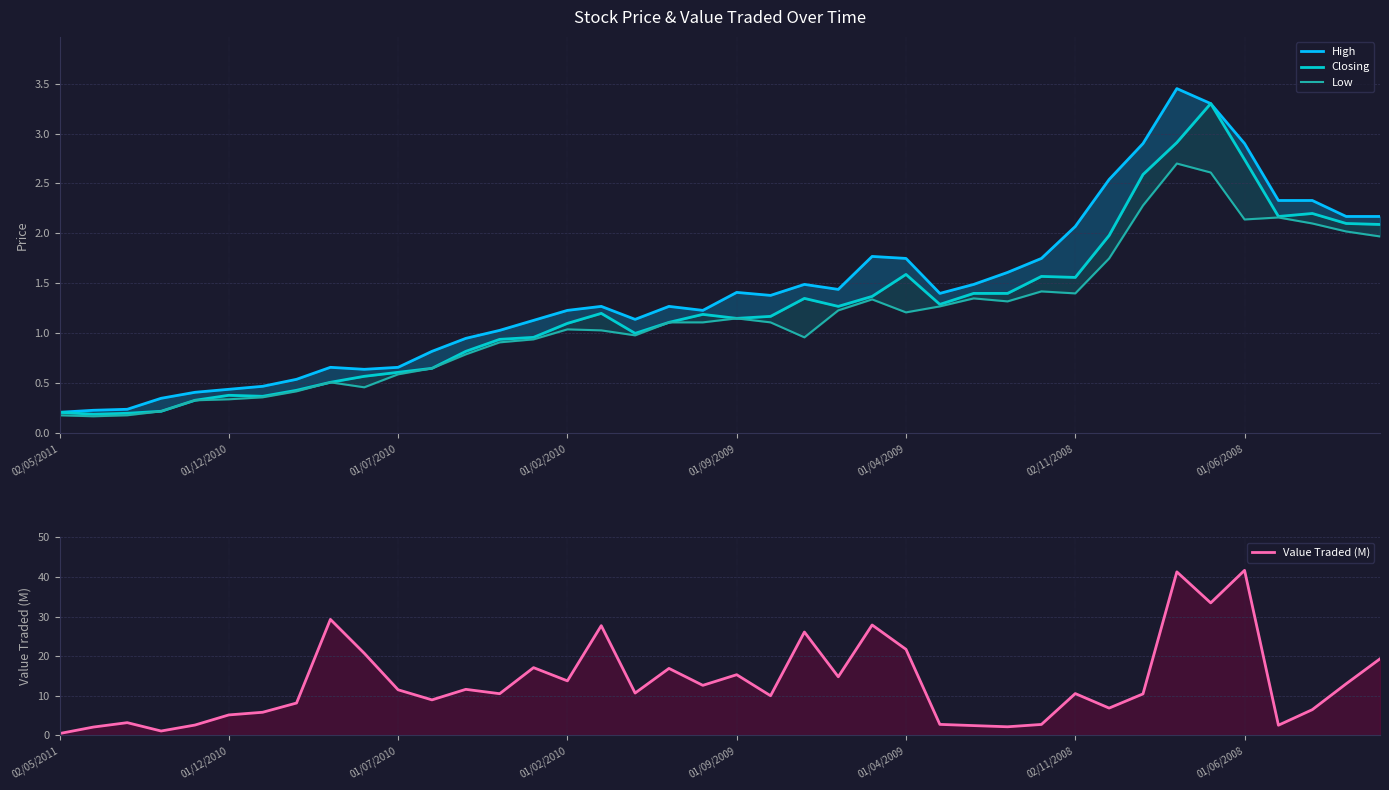

Is it true that Closing equals 0.0 at 01/12/2010?

False